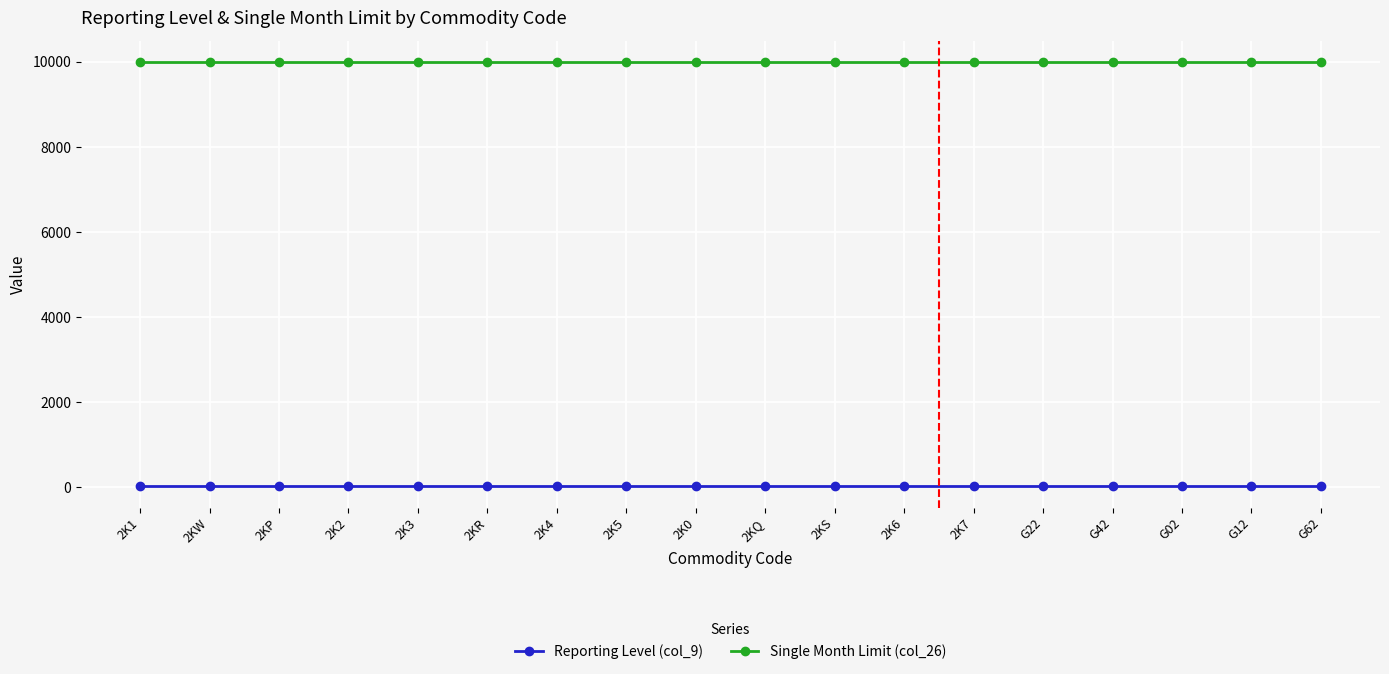

Which series has the largest total across all categories?

Single Month Limit (col_26)